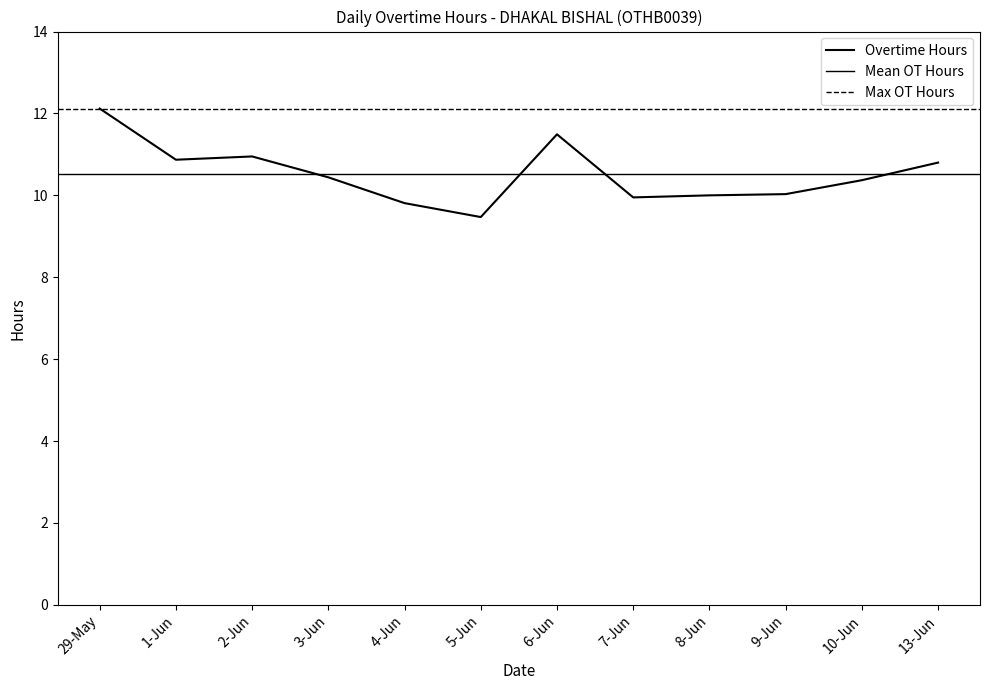

What is the change in value from 2-Jun to 7-Jun?

-1.0